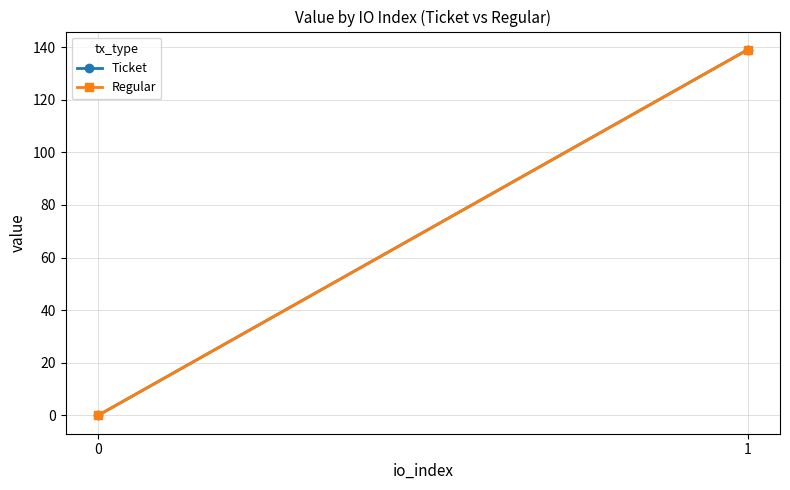

How many data points does each series have?

2